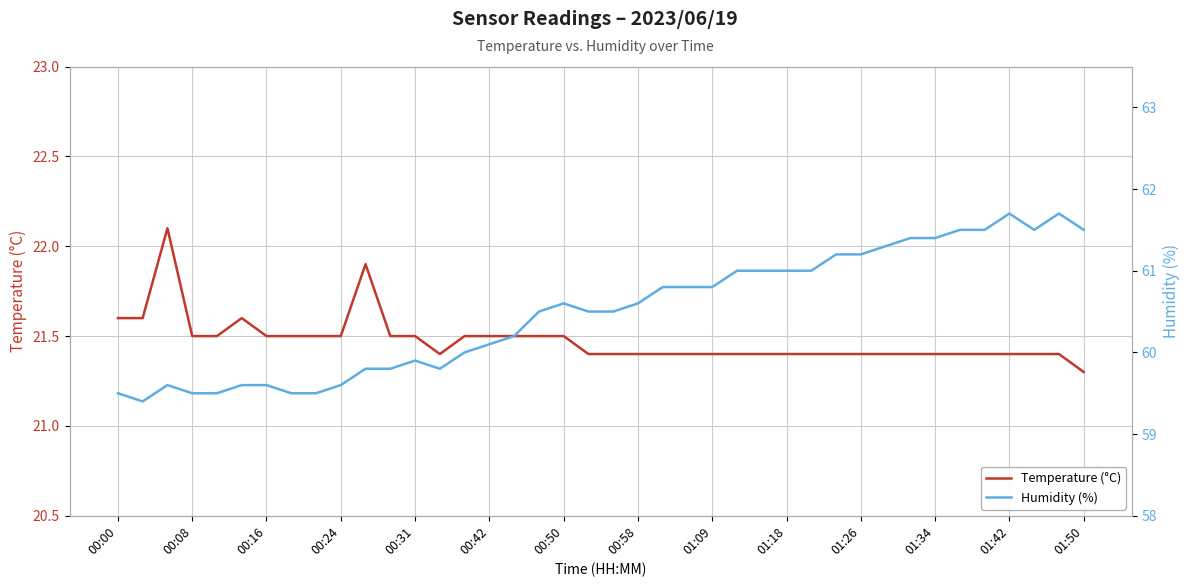

What are all the series names shown in the legend?

Temperature (°C), Humidity (%)